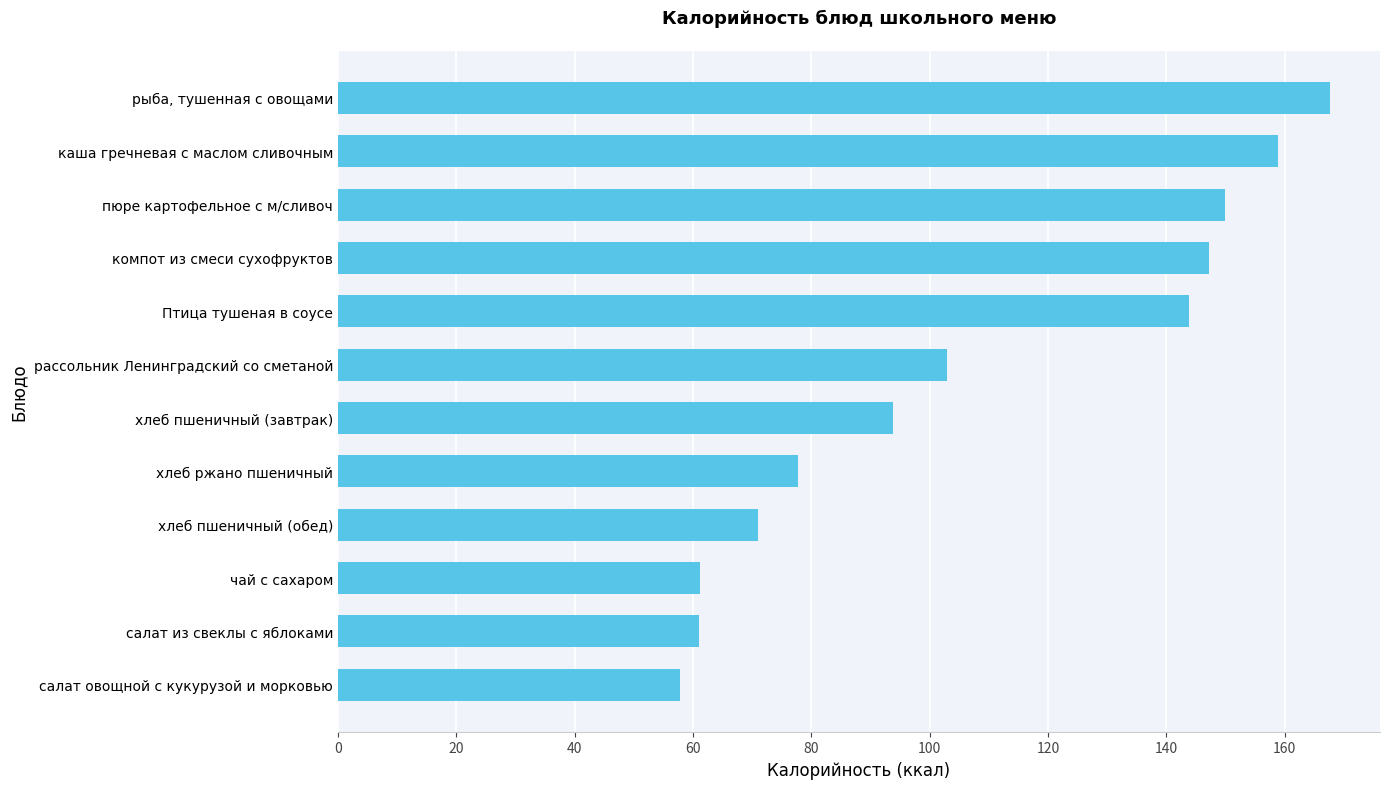

Which category has the lowest value across all series?

салат овощной с кукурузой и морковью